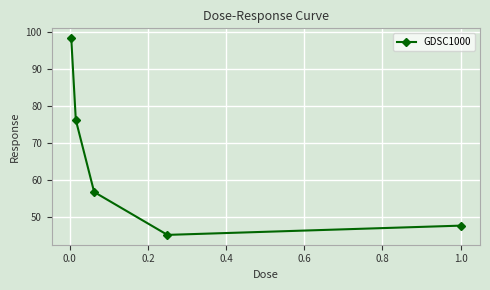

What is the sum of all values?

324.2